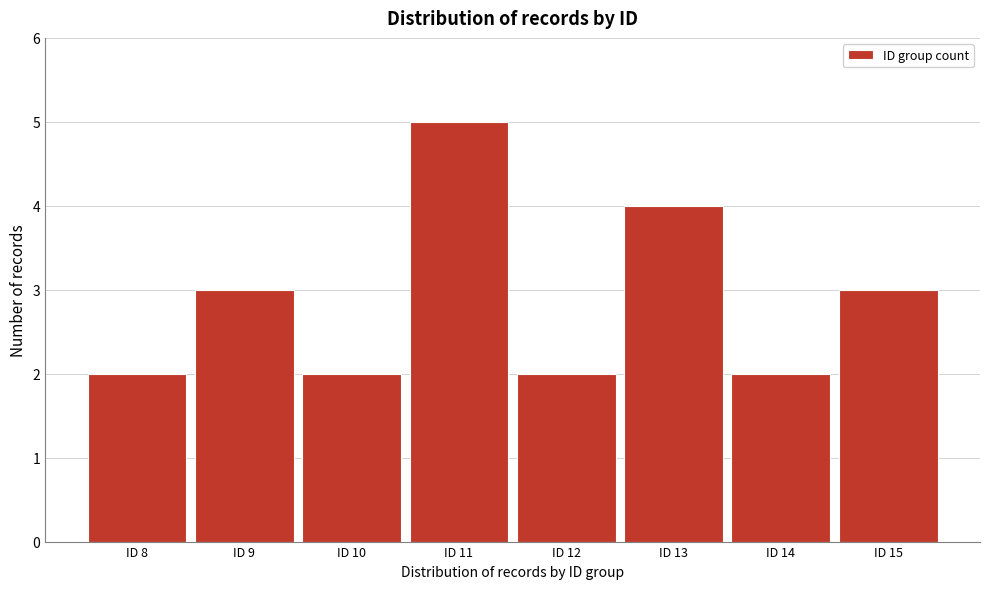

Reading left to right, extract all data points from this chart.

2	3	2	5	2	4	2	3